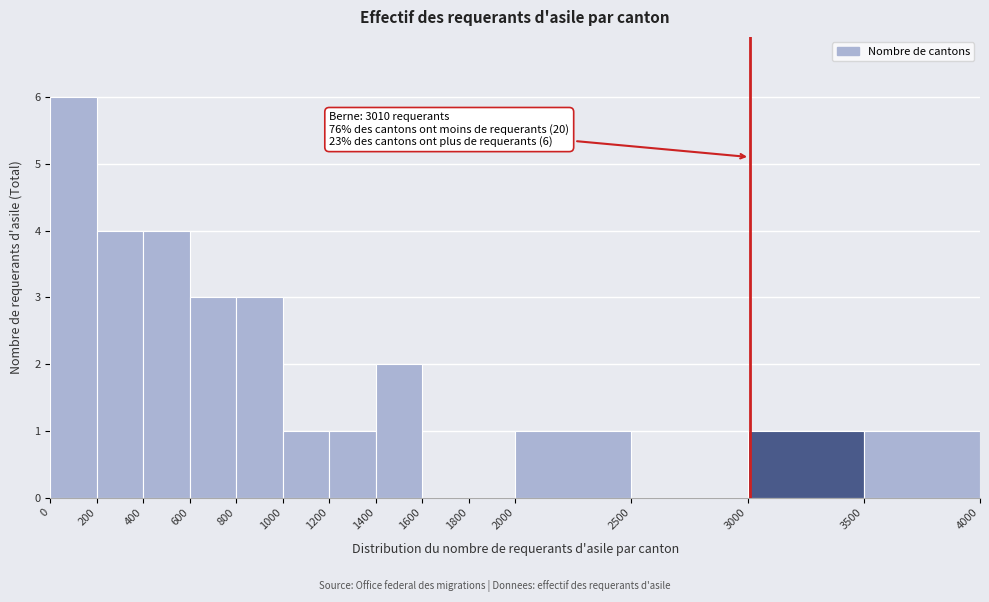

Which range on the x-axis has the tallest bar?

0 to 200